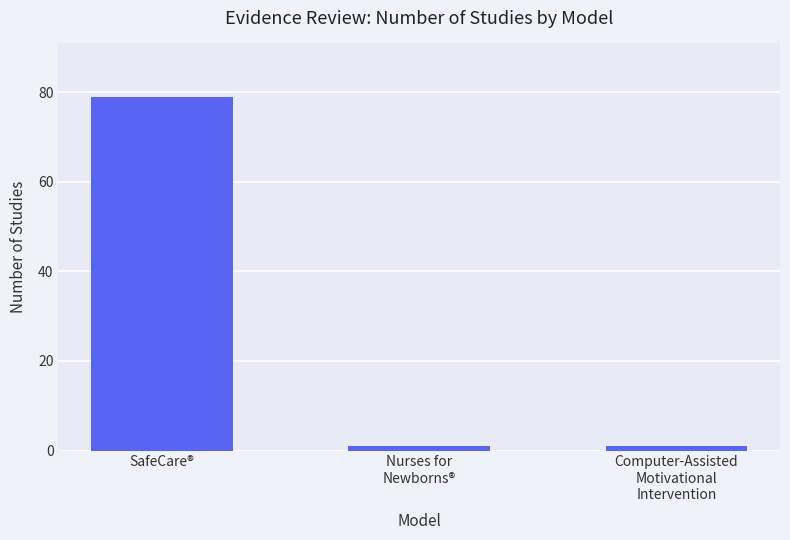

What is the label of the 3rd bar from the right?

SafeCare®